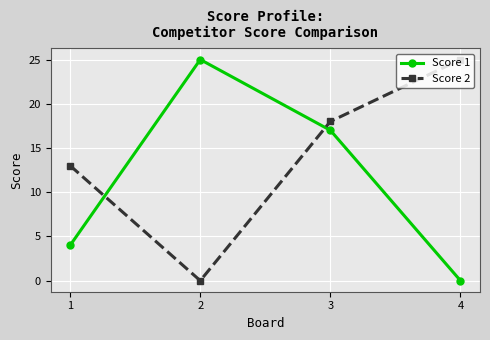

Rank the categories by Score 1 value from lowest to highest.

4, 1, 3, 2